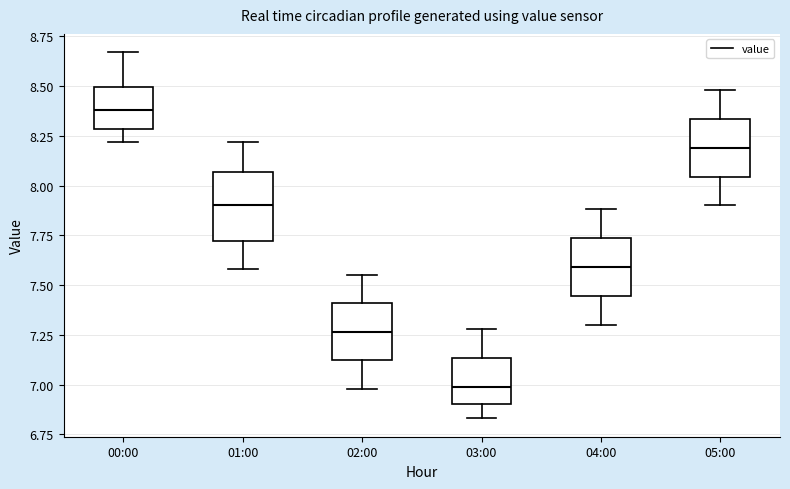

Reading left to right, transcribe this box plot: for each box, give where its median line is, the range the box spans, and where its two whiskers end, as read against the y-axis. The values are not printed on the chart, so give them approximately, as read against the axis.

00:00: median 8.40, box 8.30 to 8.50, whiskers 8.20 to 8.65
01:00: median 7.90, box 7.70 to 8.05, whiskers 7.60 to 8.20
02:00: median 7.25, box 7.10 to 7.40, whiskers 7.00 to 7.55
03:00: median 7.00, box 6.90 to 7.15, whiskers 6.85 to 7.30
04:00: median 7.60, box 7.45 to 7.75, whiskers 7.30 to 7.90
05:00: median 8.20, box 8.05 to 8.35, whiskers 7.90 to 8.50